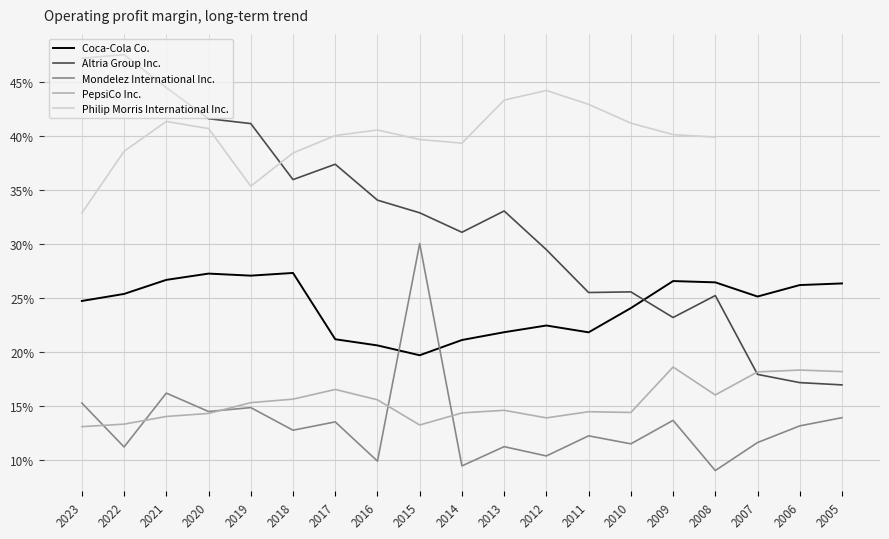

Where is the first local minimum for Coca-Cola Co.?

2019